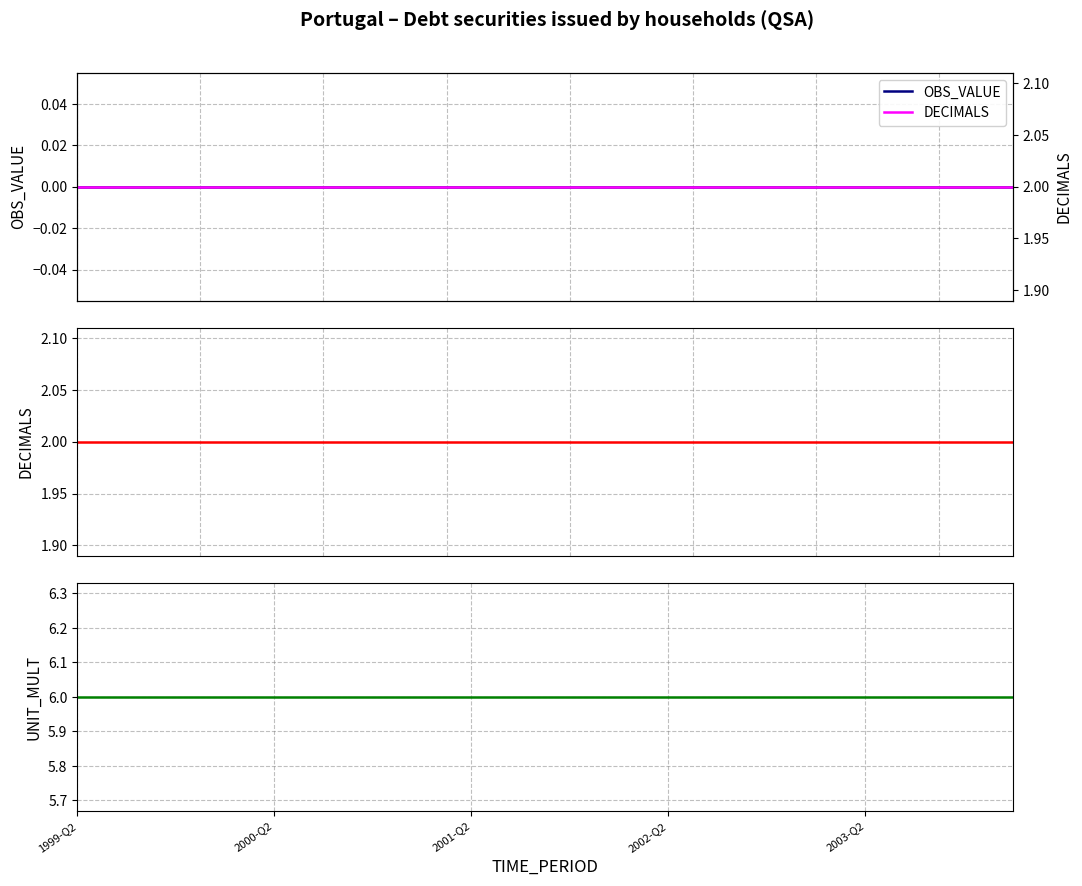

True or false: OBS_VALUE and DECIMALS cross at least once.

False